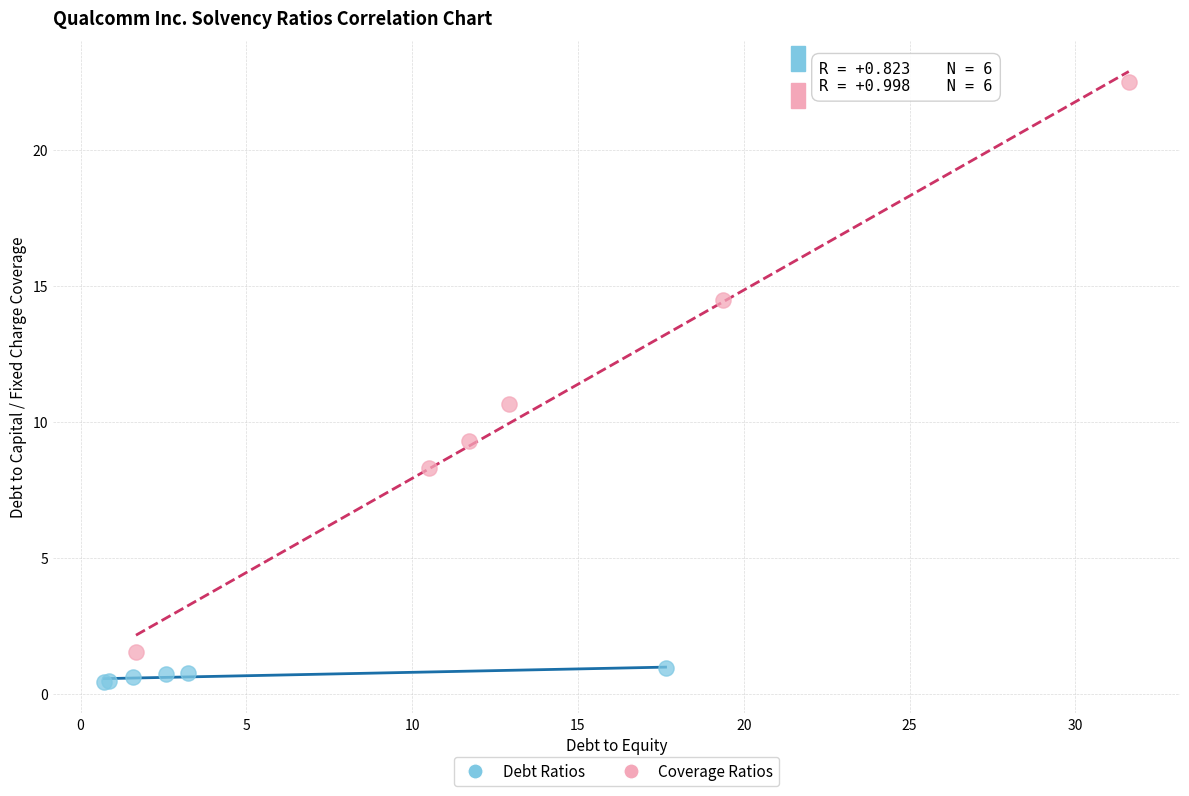

Which series has the widest spread of Y values?

Coverage Ratios